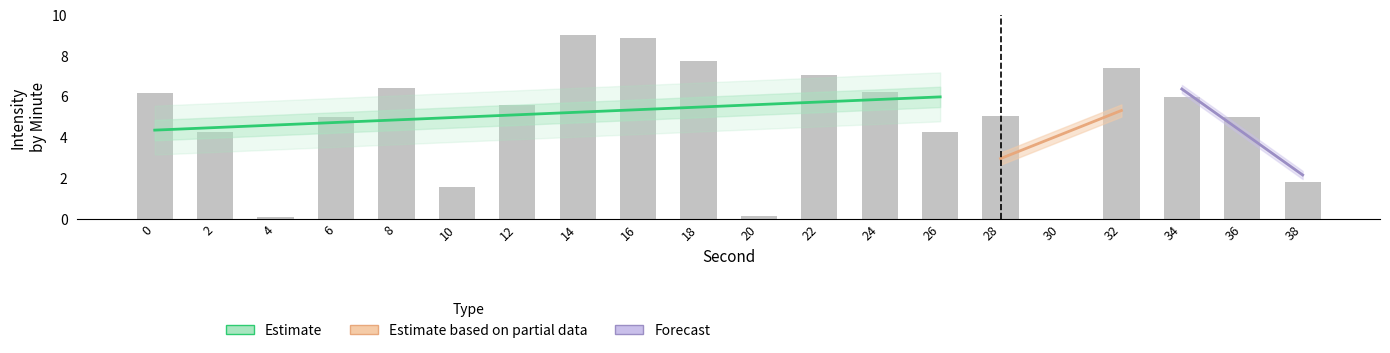

Are the bars grouped side by side (vs. stacked)?

No